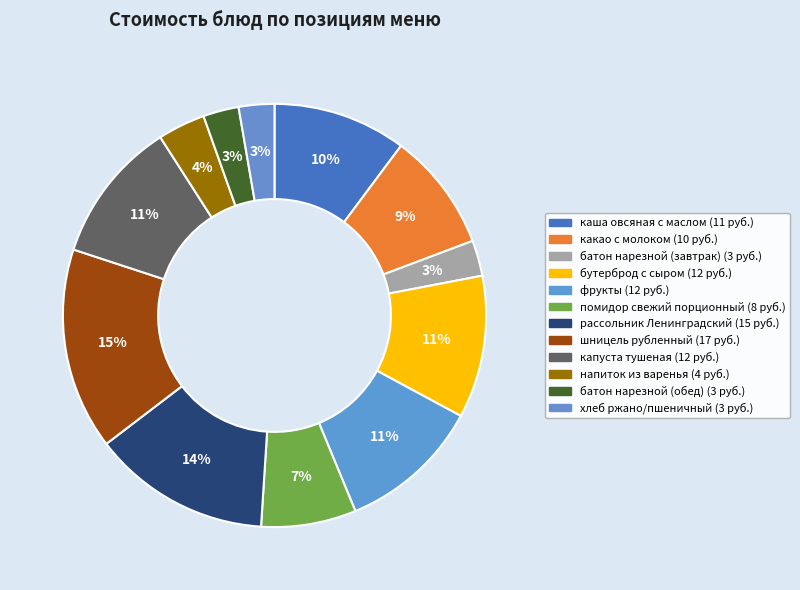

Which category has the biggest portion of the pie?

шницель рубленный